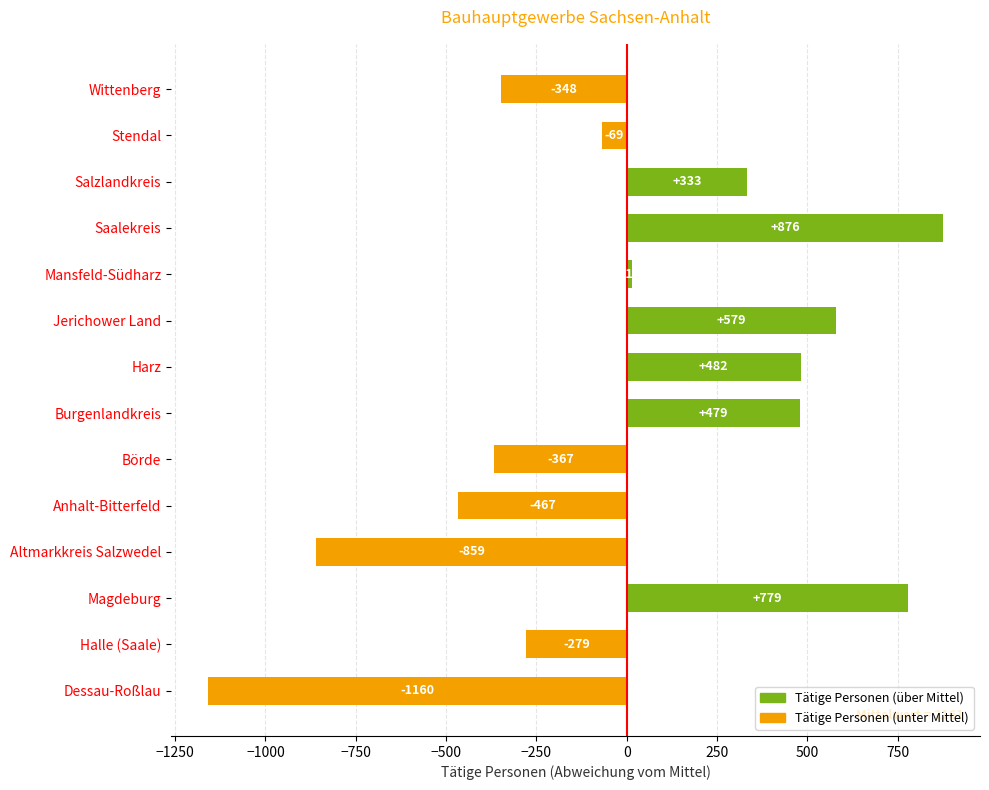

Which label corresponds to the smallest value in the chart?

Dessau-Roßlau